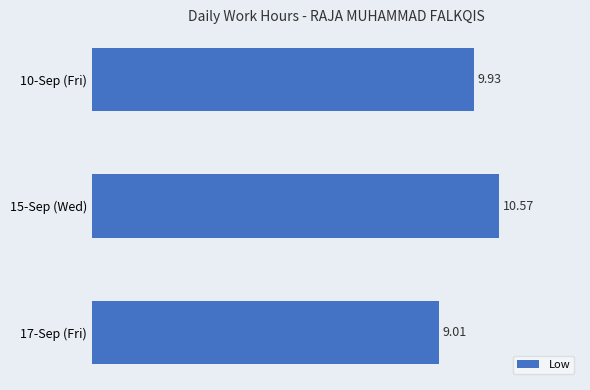

What is the greatest value displayed?

10.6